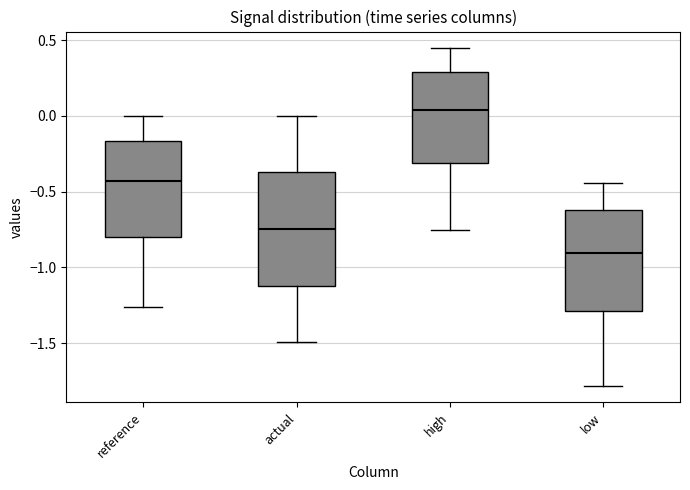

Where is the upper edge of the box for actual on the y-axis? The values are not printed on the chart, so give them approximately, as read against the axis.

-0.35